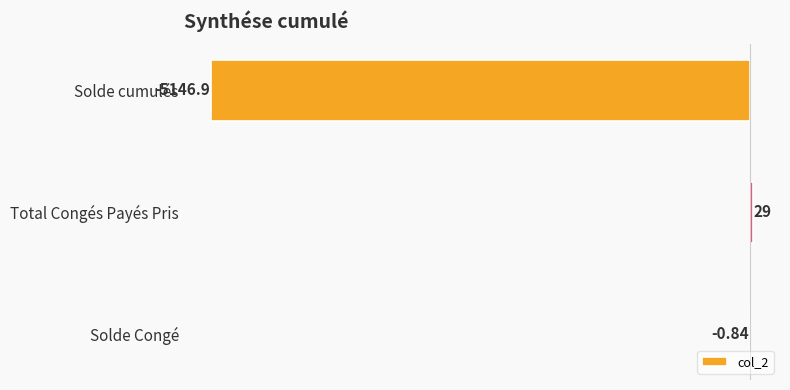

Between Solde Congé and Solde cumulés, which is larger?

Solde Congé